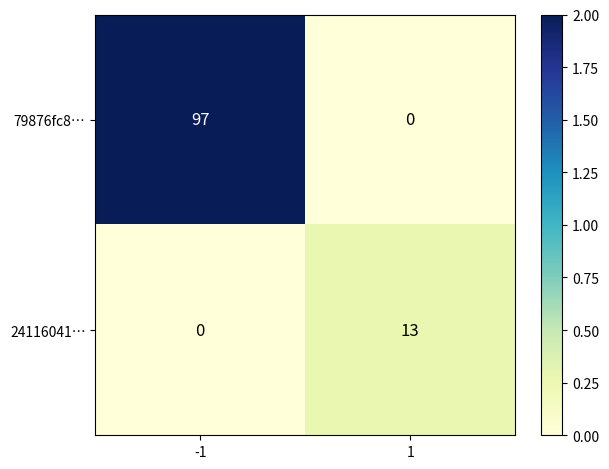

Which series has the largest range (max minus min)?

79876fc8…